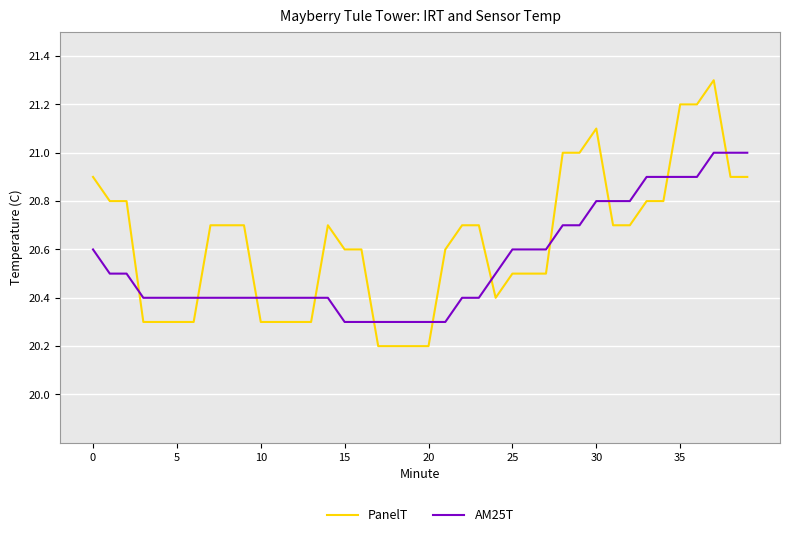

How many intersections are there between PanelT and AM25T?

11